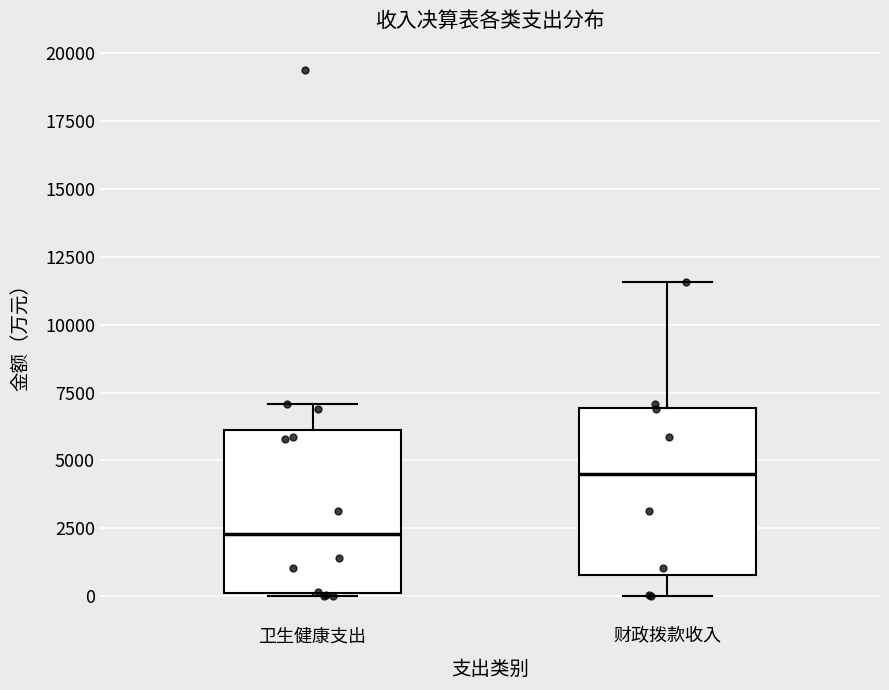

Where does the upper whisker of the box for 财政拨款收入 end on the y-axis? The values are not printed on the chart, so give them approximately, as read against the axis.

11500